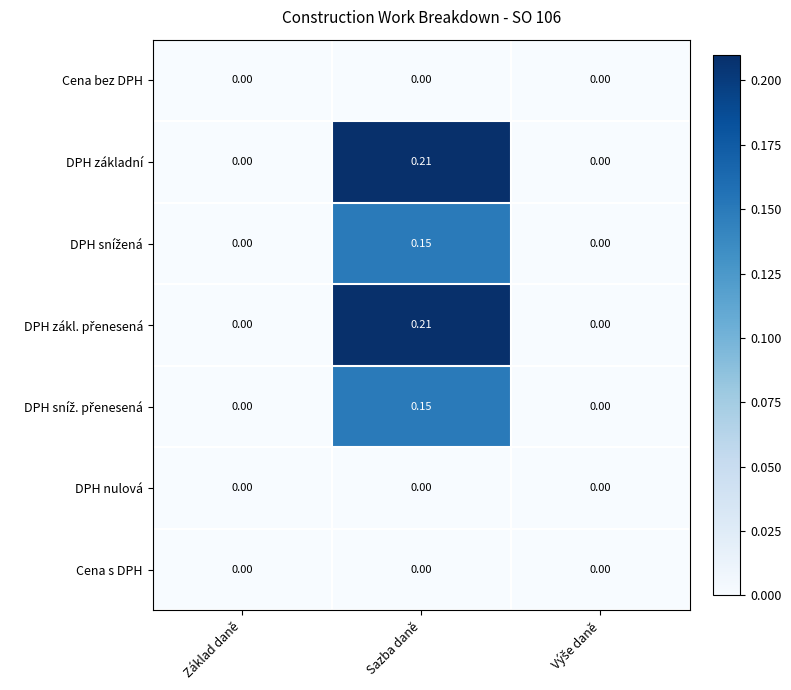

At which category is the sum across all series the highest?

Sazba daně